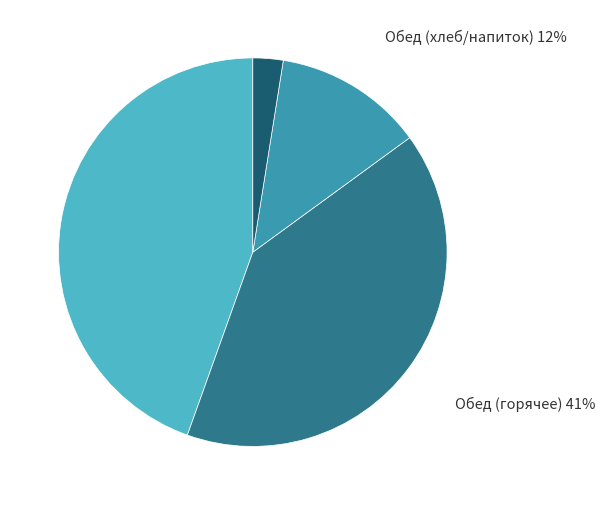

To the nearest percent, what is the average slice percentage?

25%